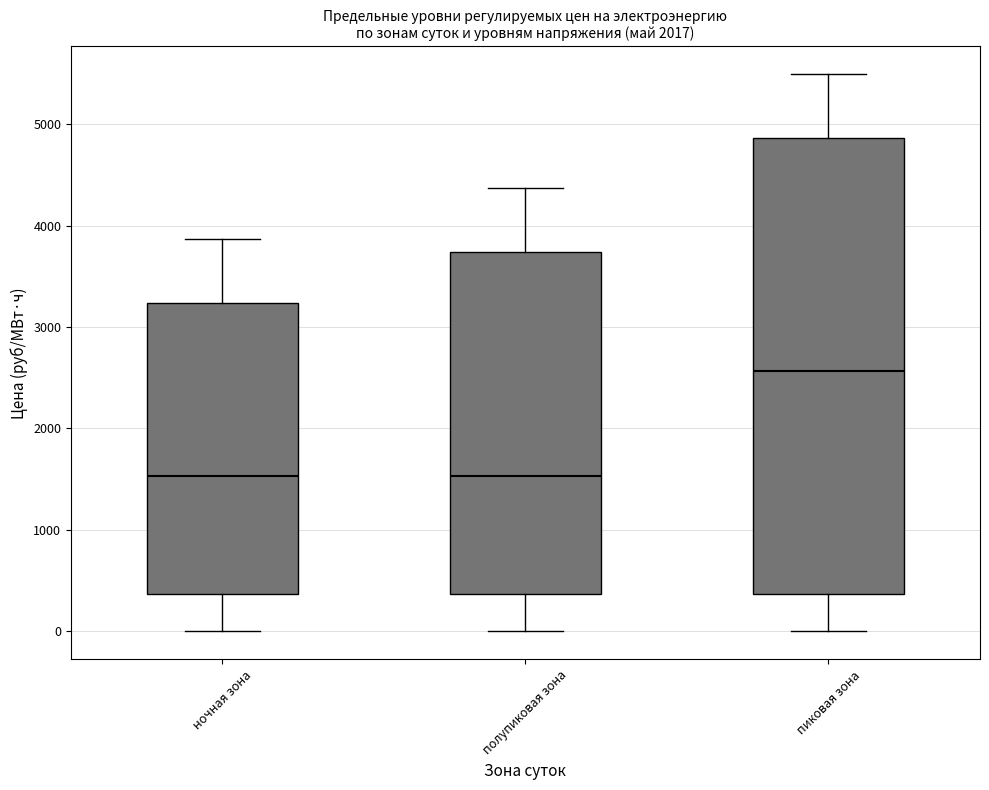

Where does the upper whisker of the box for ночная зона end on the y-axis? The values are not printed on the chart, so give them approximately, as read against the axis.

3900